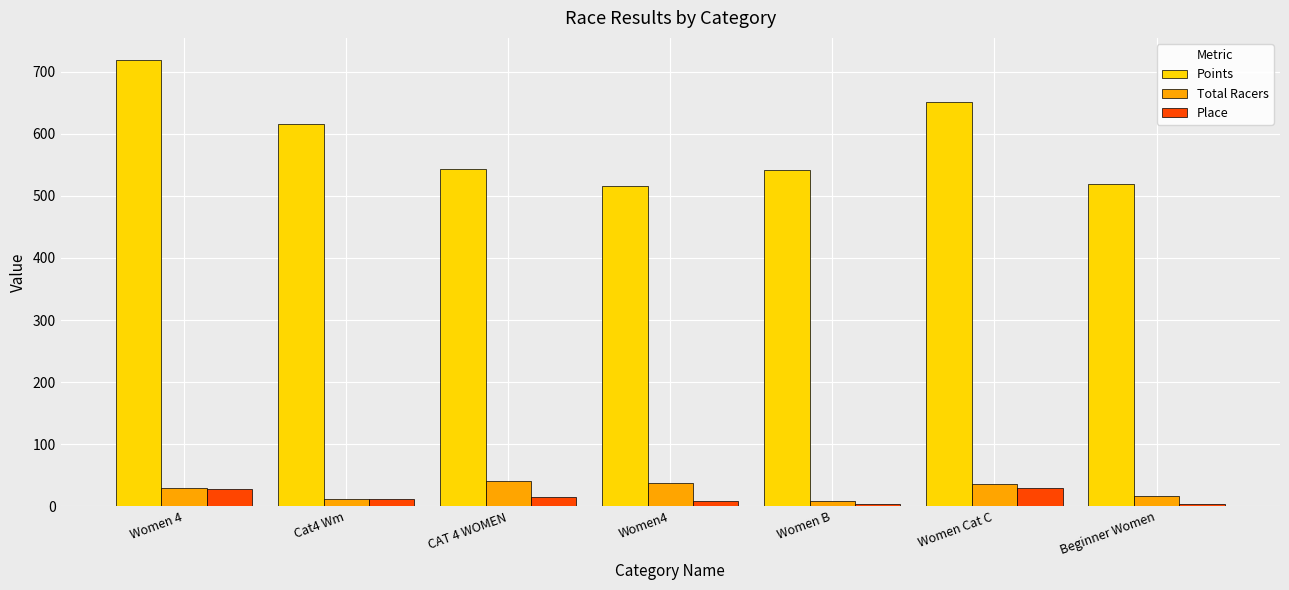

What is the label of the 2nd bar from the right?

Women Cat C